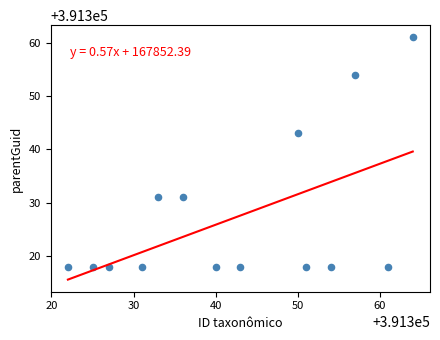

What Y value in the scatter plot is closest to 391339?

391343